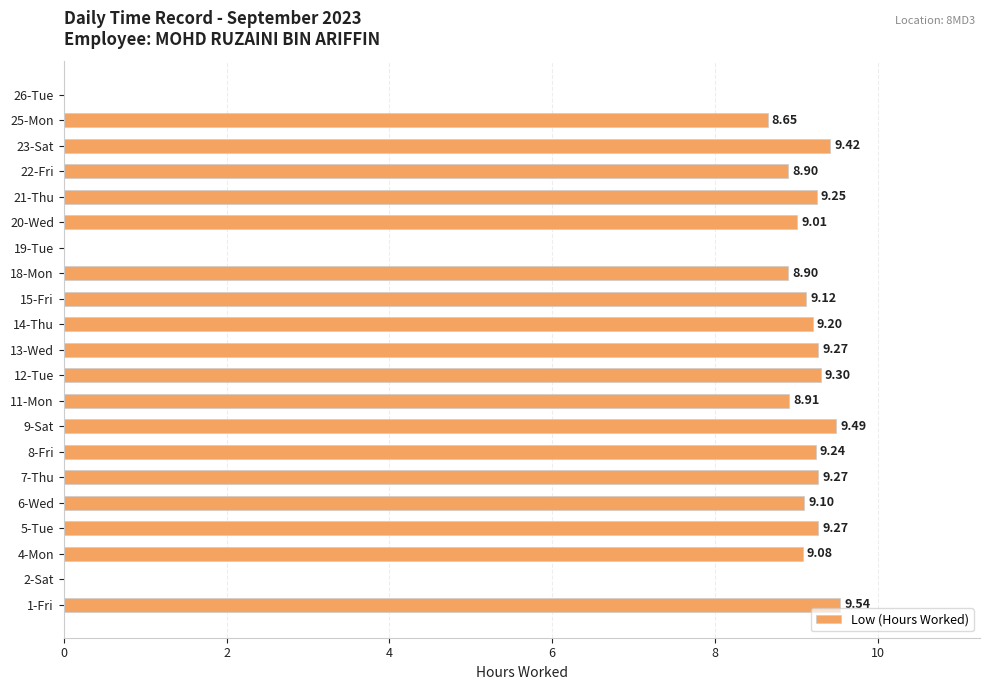

What is the maximum value shown in the chart?

9.5